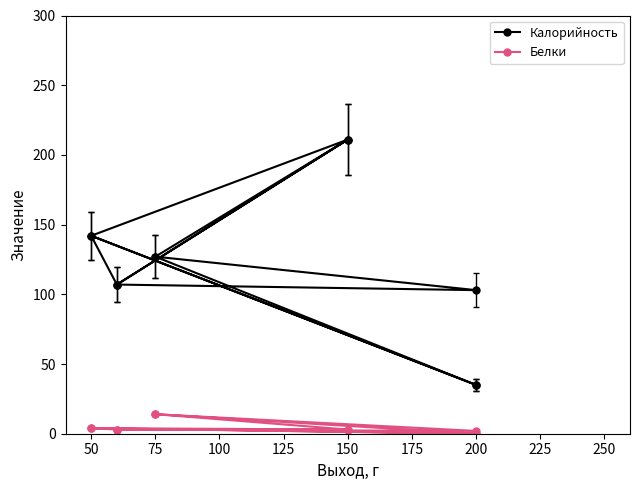

What is the sum of all Калорийность values?

1347